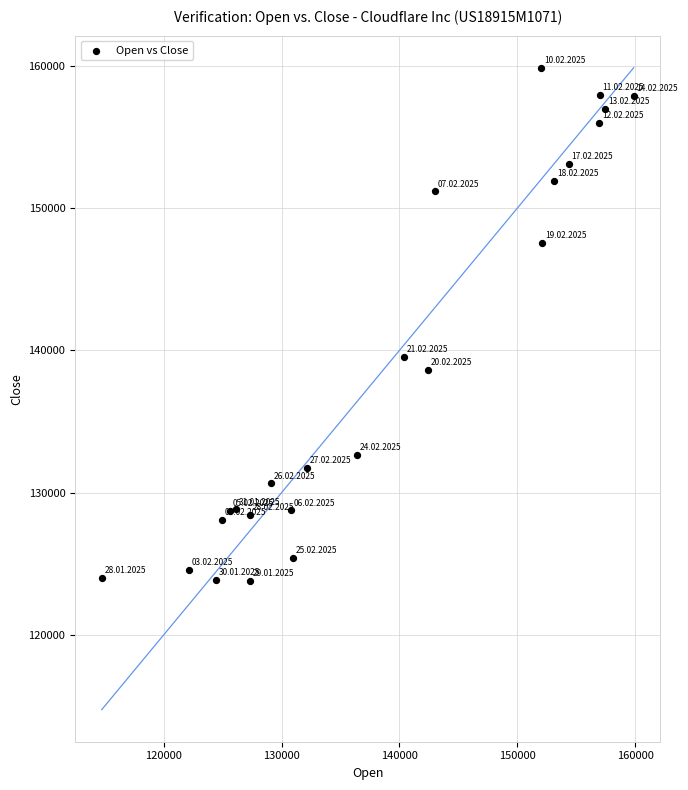

What Y value in the scatter plot is closest to 141811?

139527